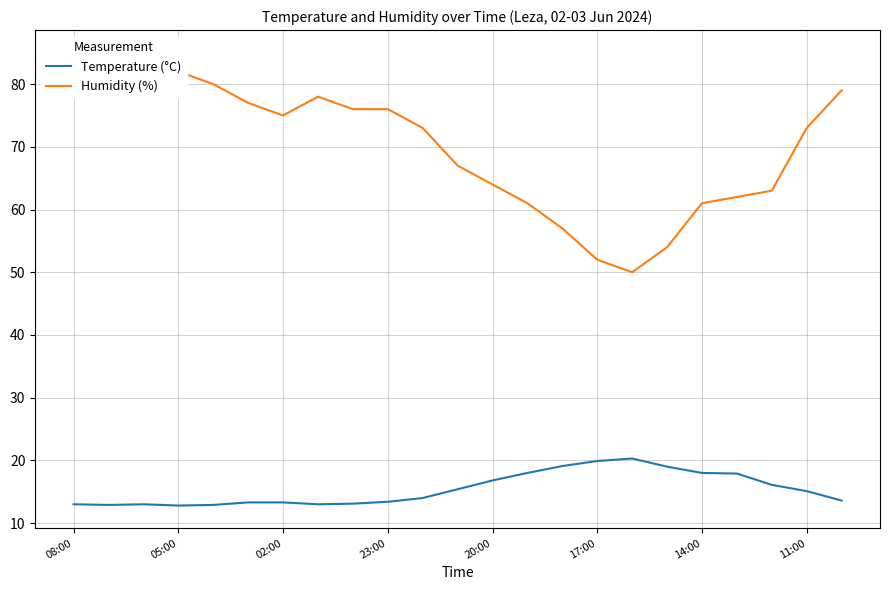

What is the value of the Humidity (%) point at the 8th from the left?

78.0